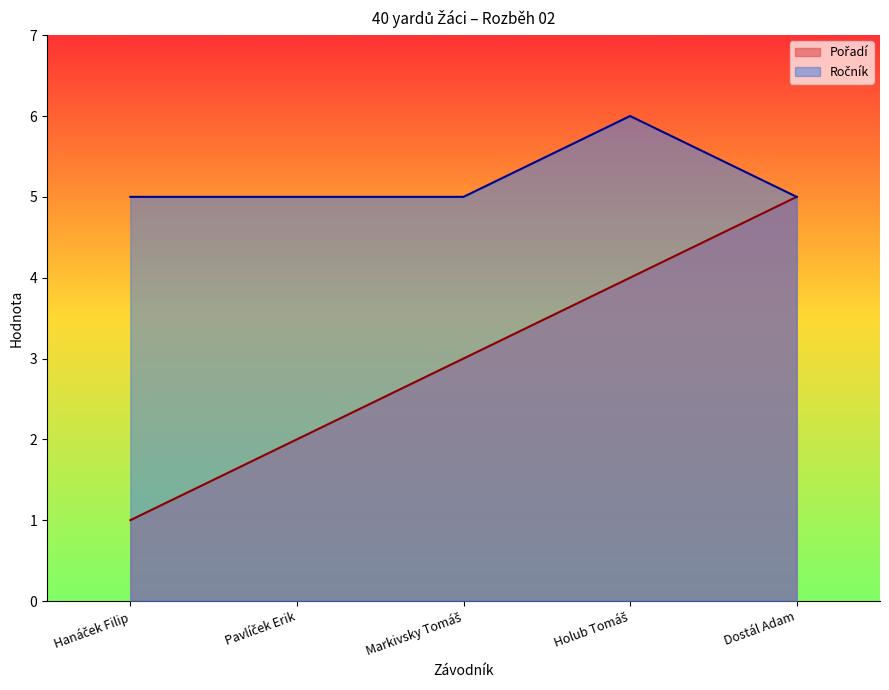

How many lines are shown in the chart?

2